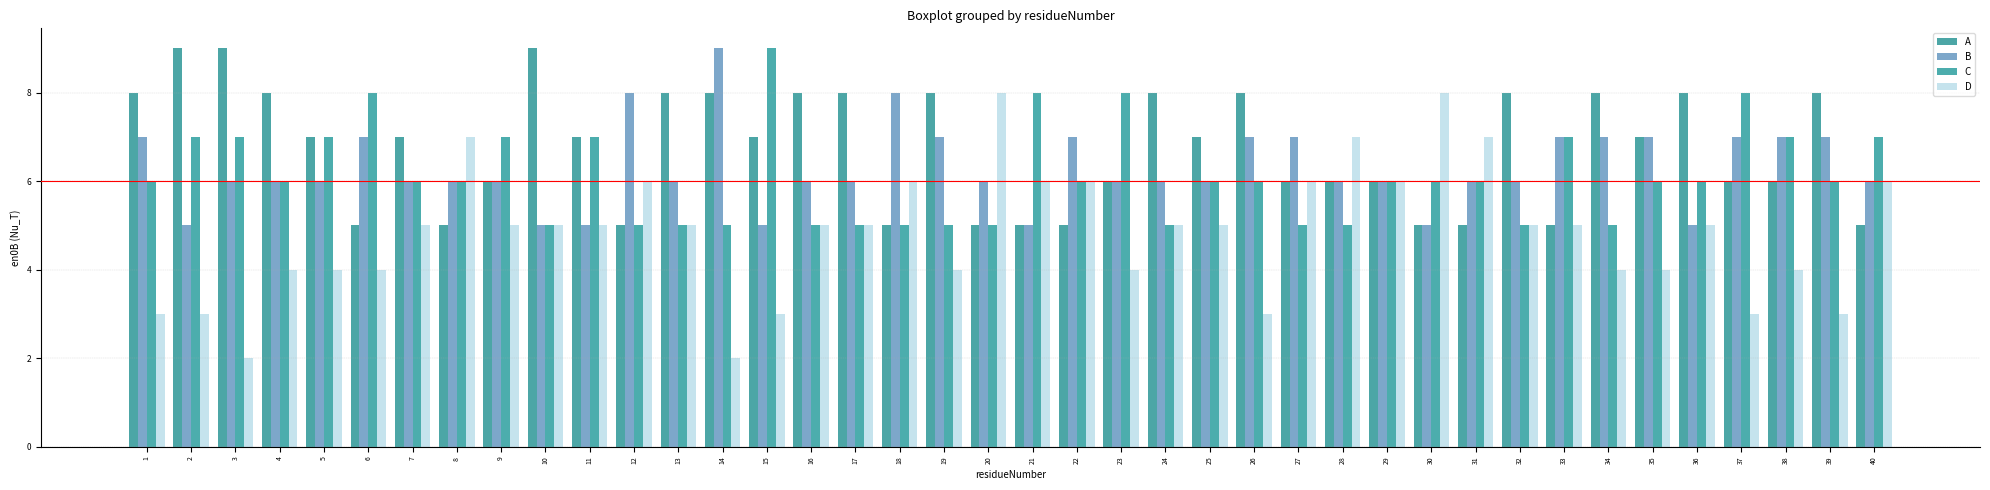

Read the B value at 6.

7